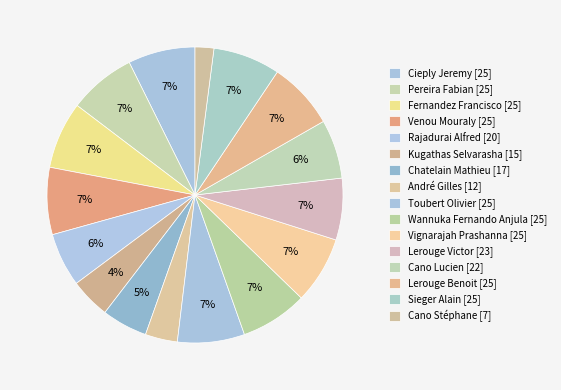

Approximately how many times larger is the value at Cano Lucien [22] compared to Pereira Fabian [25]?

0.9